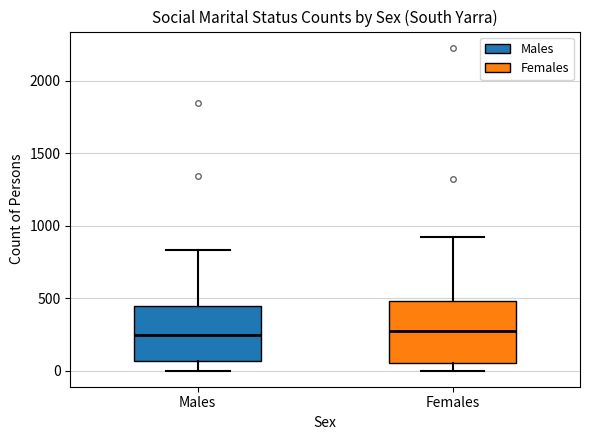

Reading left to right, transcribe this box plot: for each box, give where its median line is, the range the box spans, and where its two whiskers end, as read against the y-axis. The values are not printed on the chart, so give them approximately, as read against the axis.

Males: median 250, box 50 to 450, whiskers 0 to 850
Females: median 250, box 50 to 500, whiskers 0 to 900